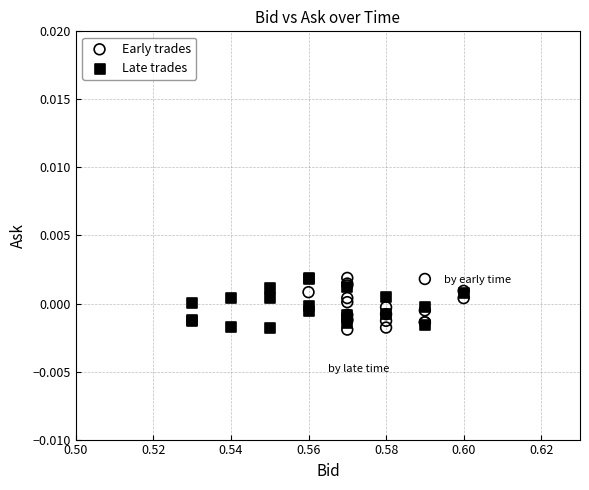

What are all the series names shown in the legend?

Early trades, Late trades